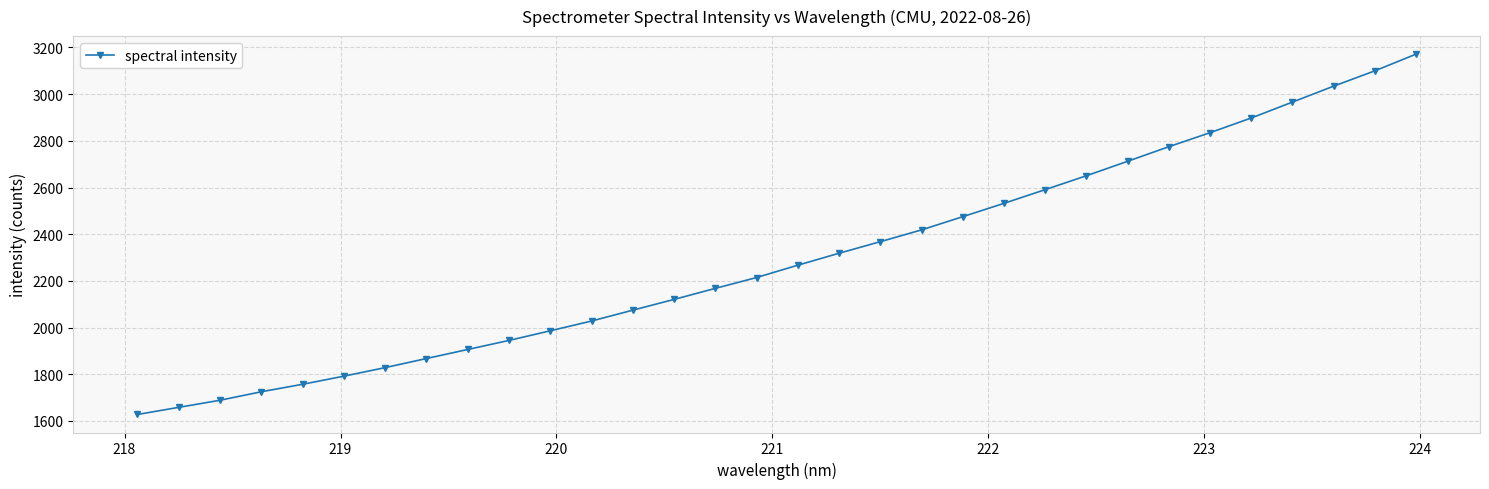

What is the sum of all values?

73499.3